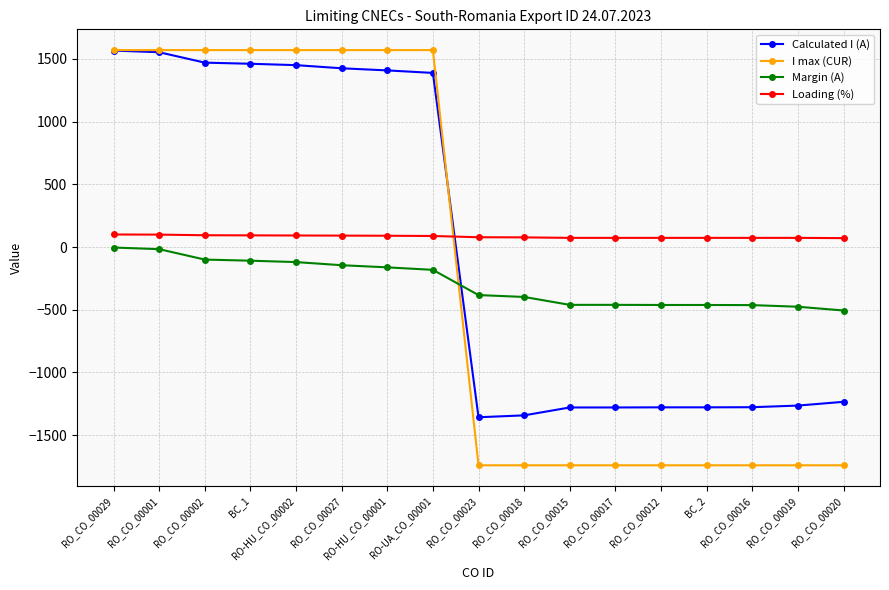

The value of Calculated I (A) at RO-HU_CO_00001 is 2434. True or false?

False